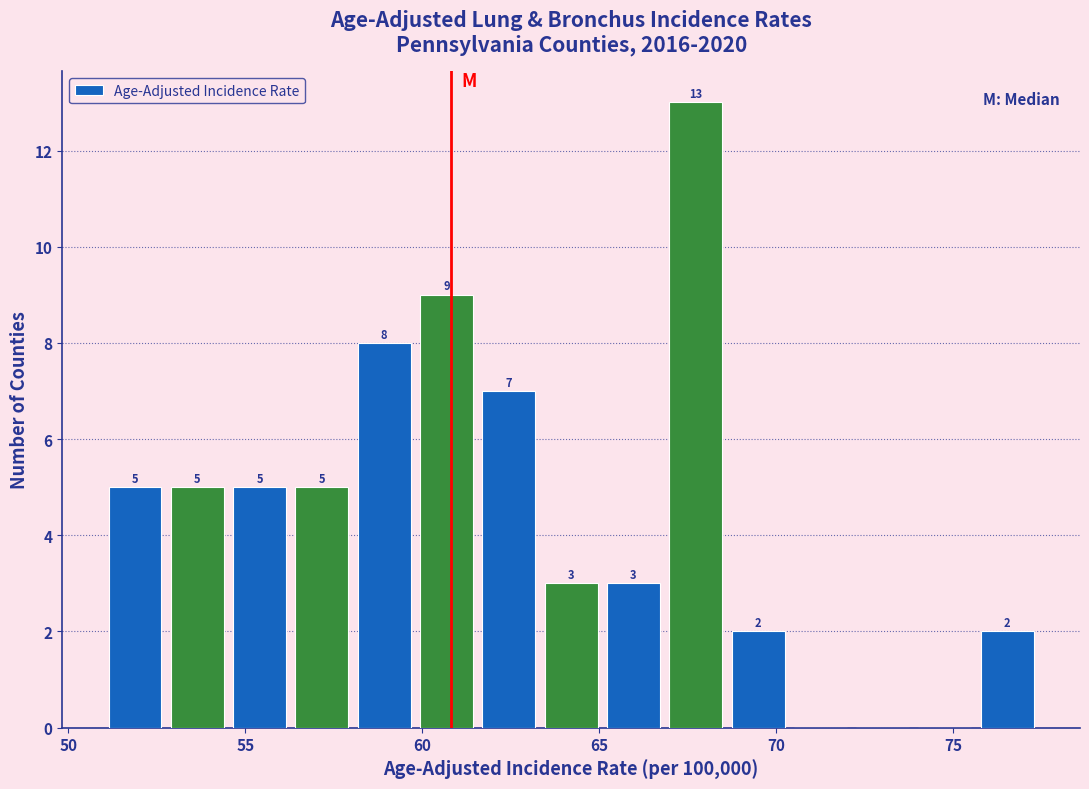

Read against the x-axis, roughly where is the centre of the tallest bar?

67.5